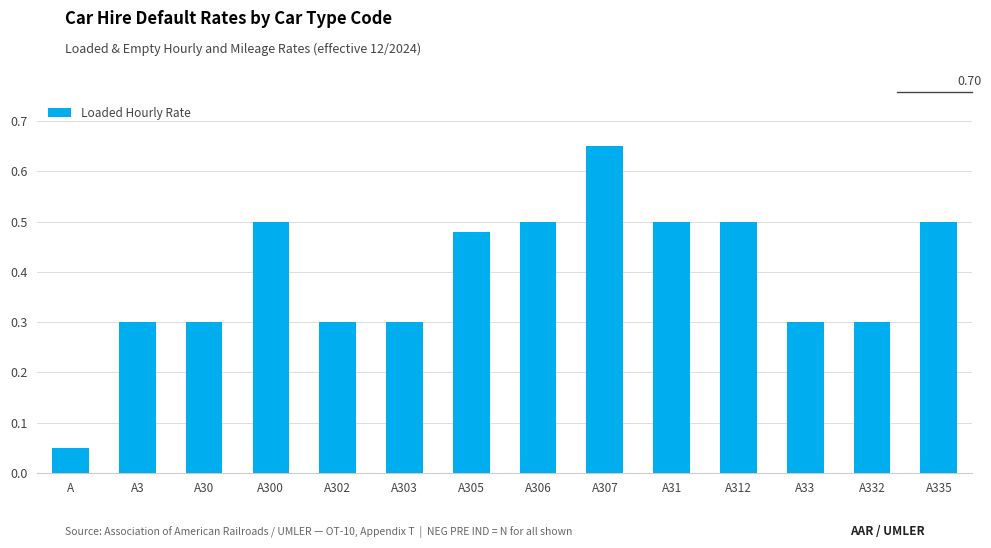

Between A3 and A306, which is larger?

A306